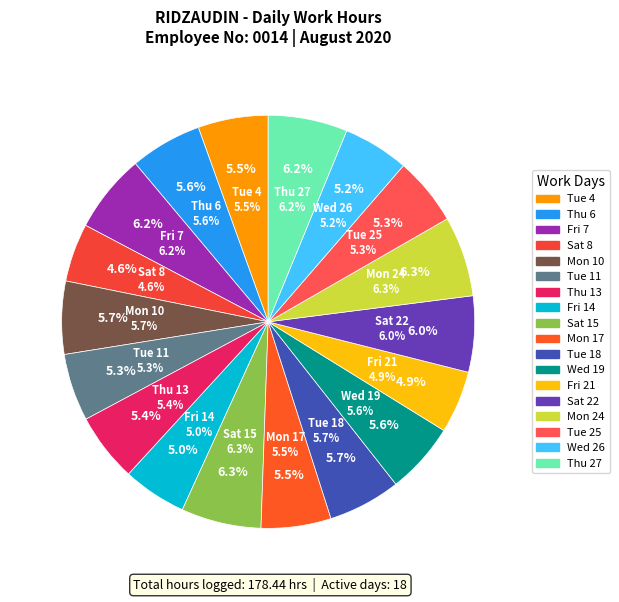

To the nearest percent, what portion does Mon 10 represent?

6%